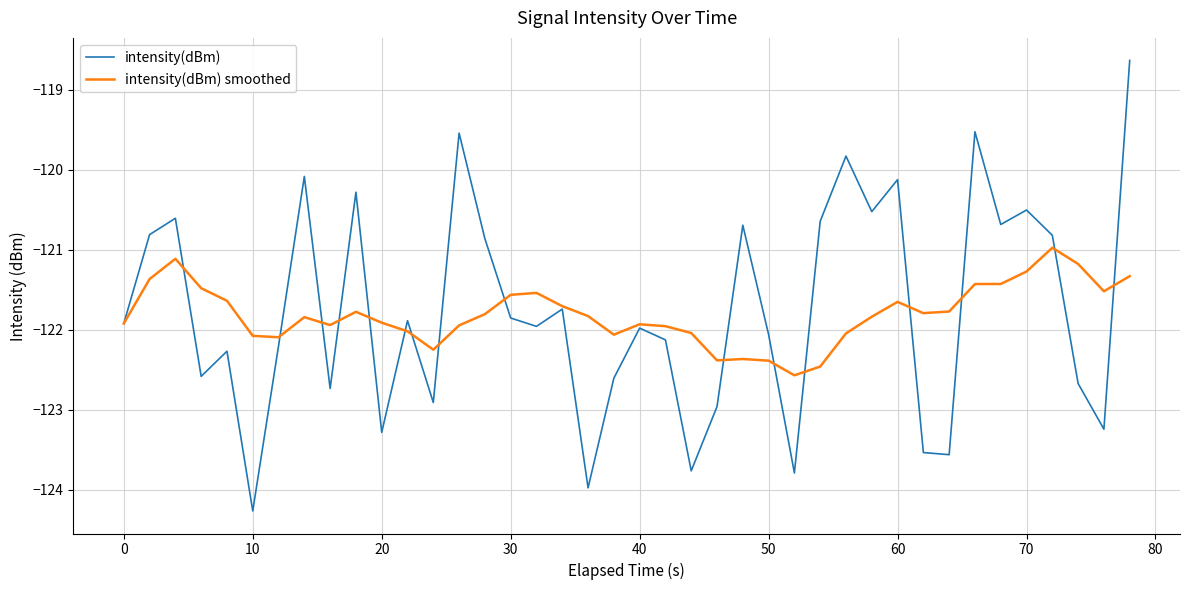

Rank the series by their maximum value, from highest to lowest.

intensity(dBm), intensity(dBm) smoothed